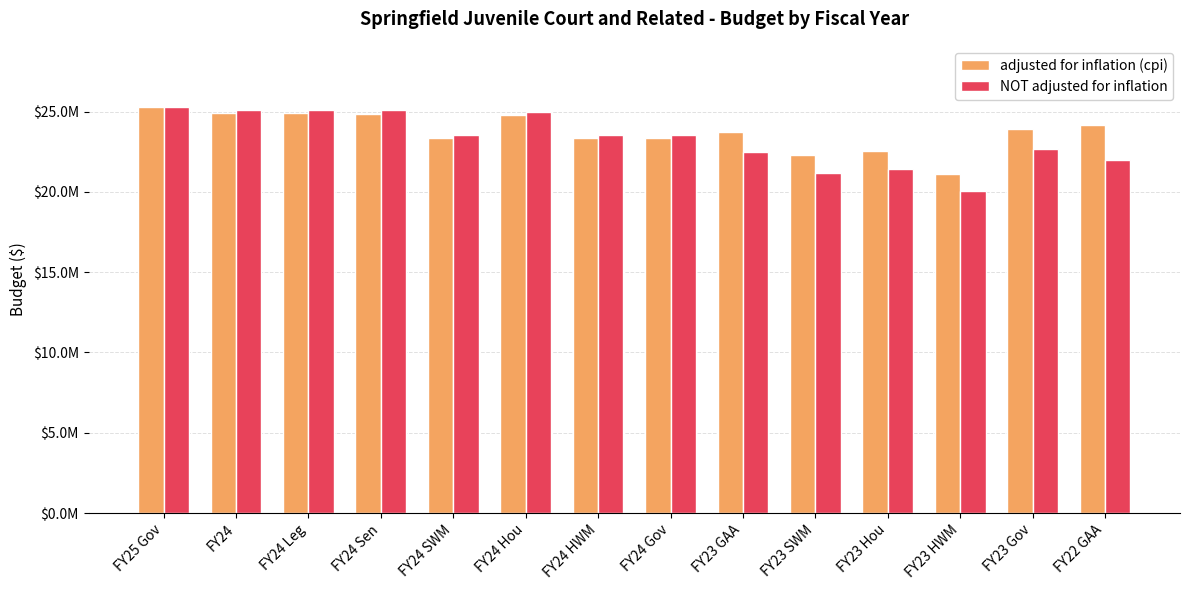

At how many categories does at least one series exceed 20342565?

14